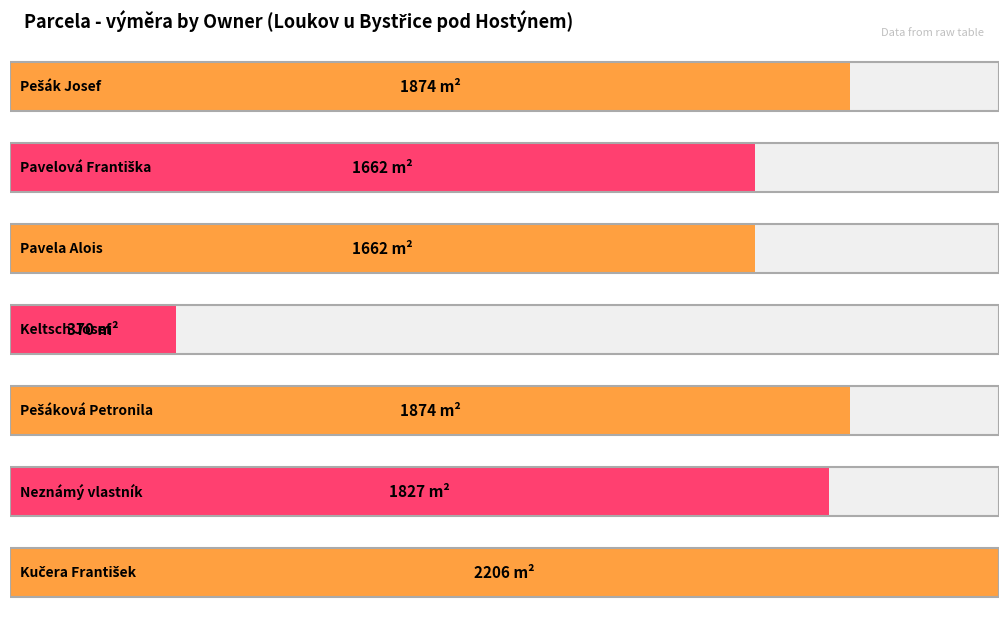

Where does the data first go above 1827?

Pešák Josef